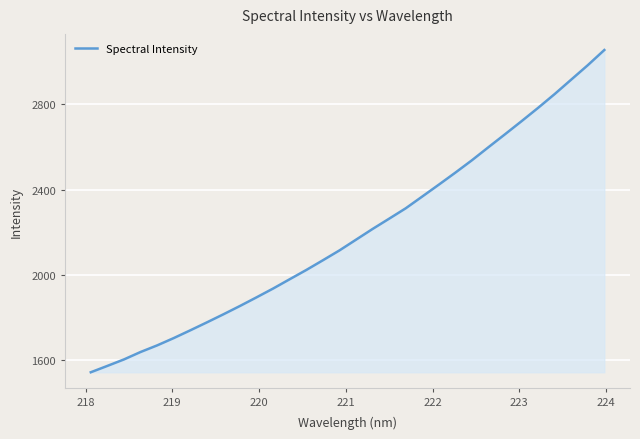

True or false: there are more than 2 points higher than both neighbors.

False